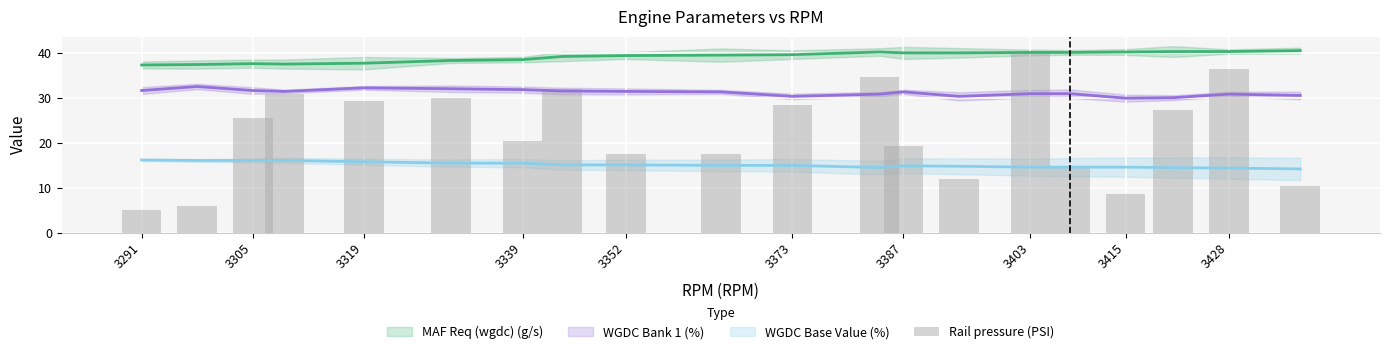

What is the greatest value displayed?

40.0